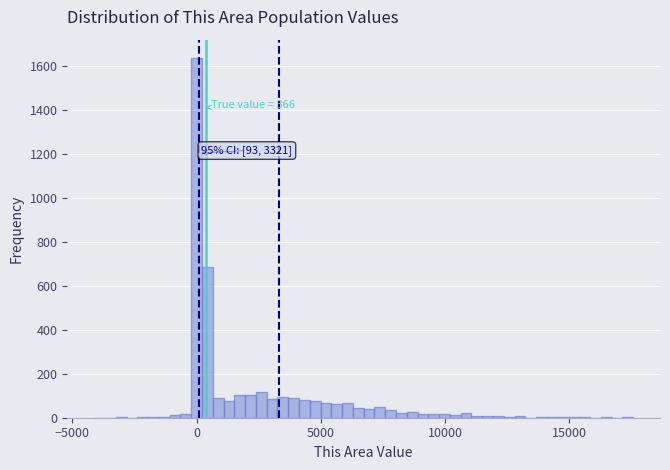

Read against the x-axis, roughly where is the centre of the tallest bar?

0